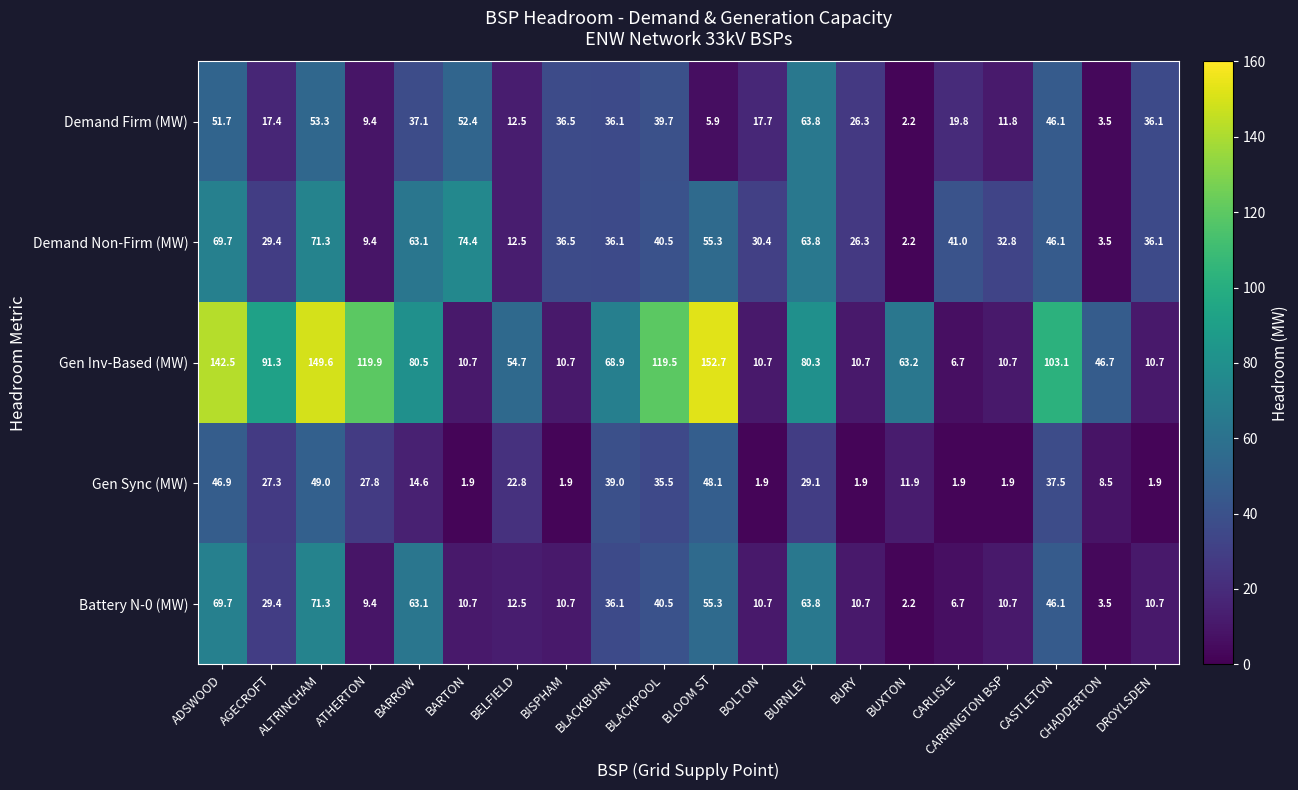

What is the maximum value shown in the chart?

152.7